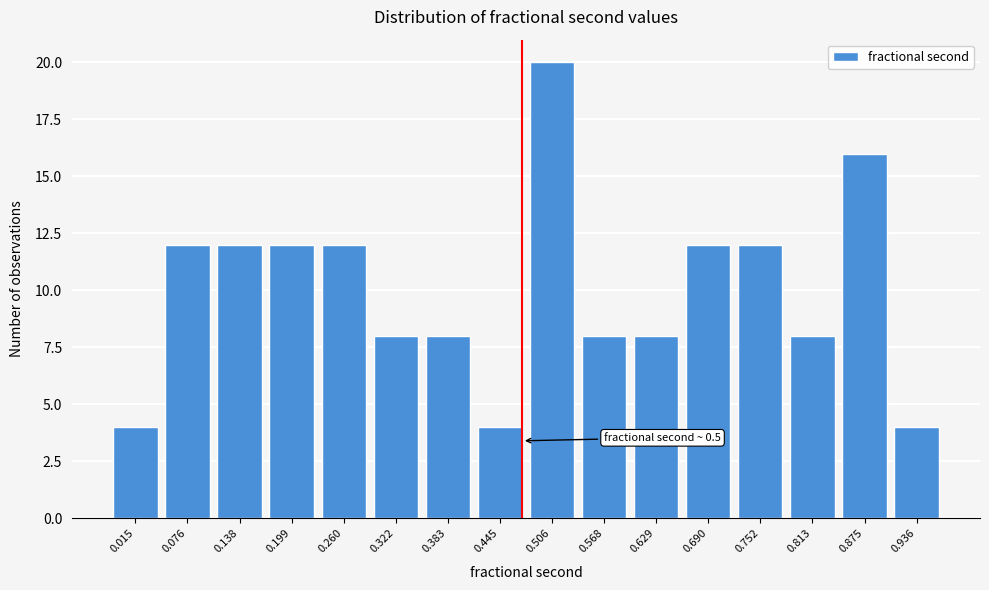

Reading right to left, list all the values displayed in this chart.

4	16	8	12	12	8	8	20	4	8	8	12	12	12	12	4